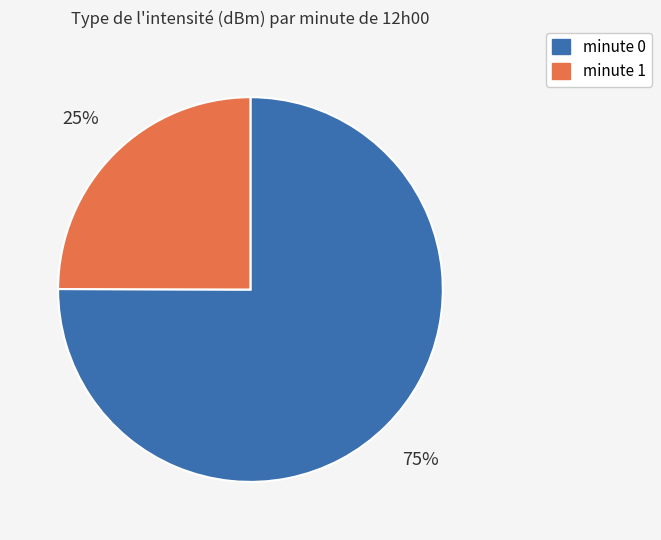

Does any single category account for the majority?

Yes